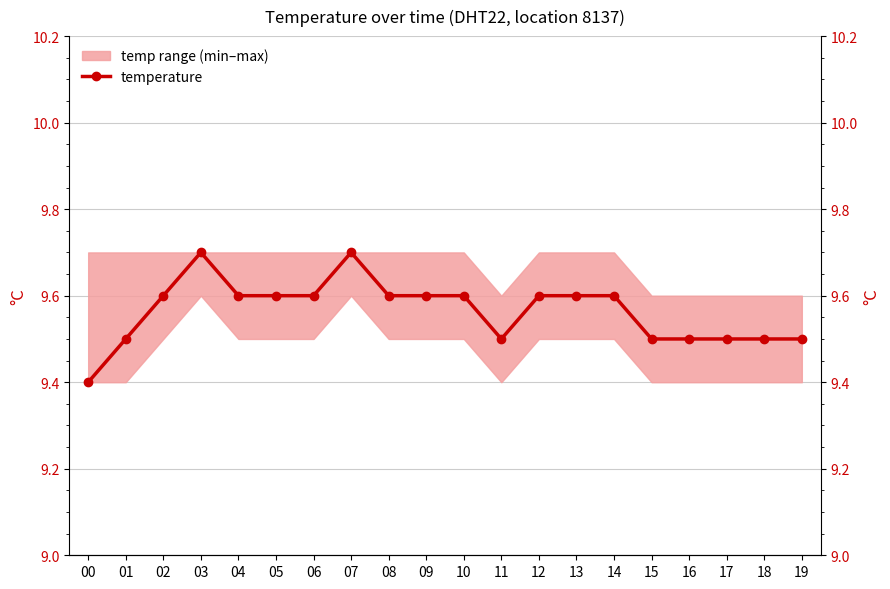

Reading left to right, what are all the values shown in this chart?

9.4	9.5	9.6	9.7	9.6	9.6	9.6	9.7	9.6	9.6	9.6	9.5	9.6	9.6	9.6	9.5	9.5	9.5	9.5	9.5